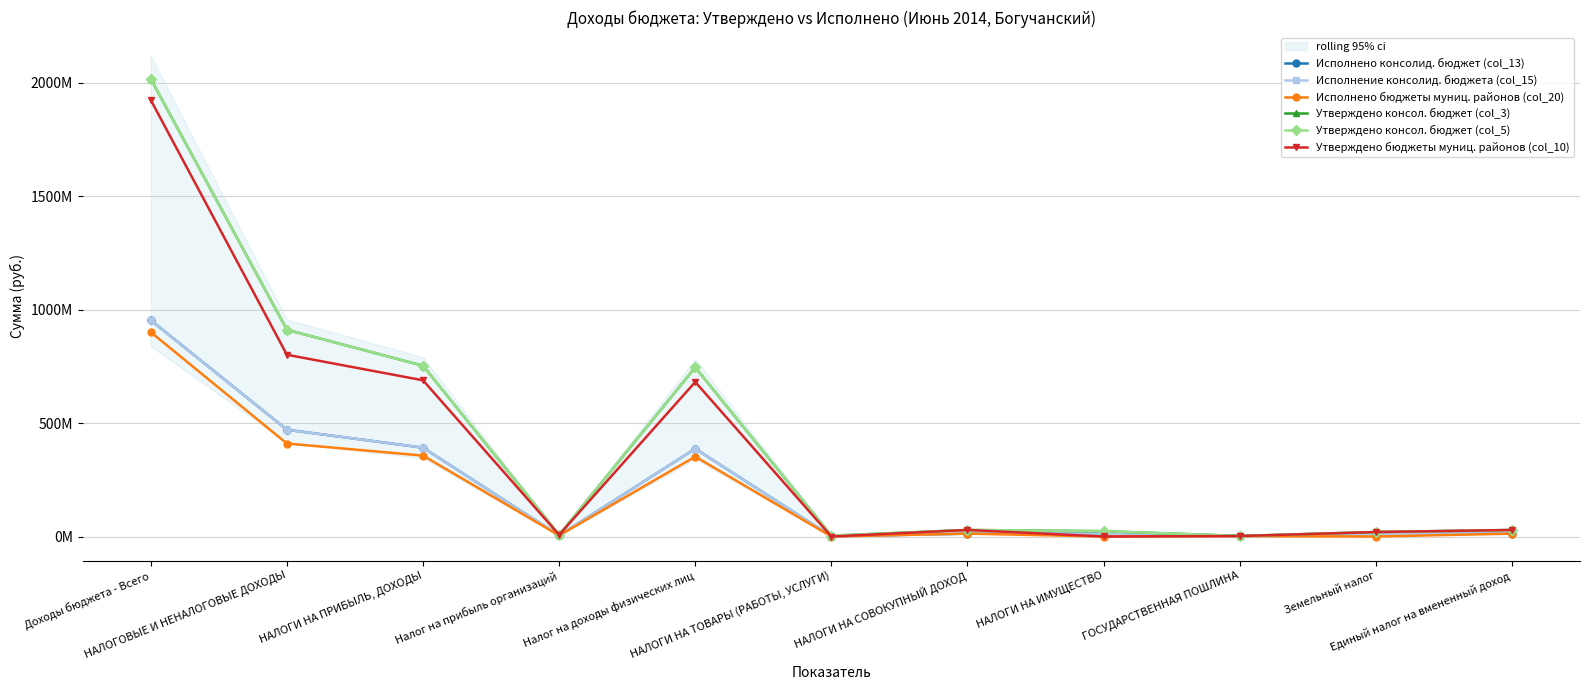

What position from the right is ГОСУДАРСТВЕННАЯ ПОШЛИНА?

3